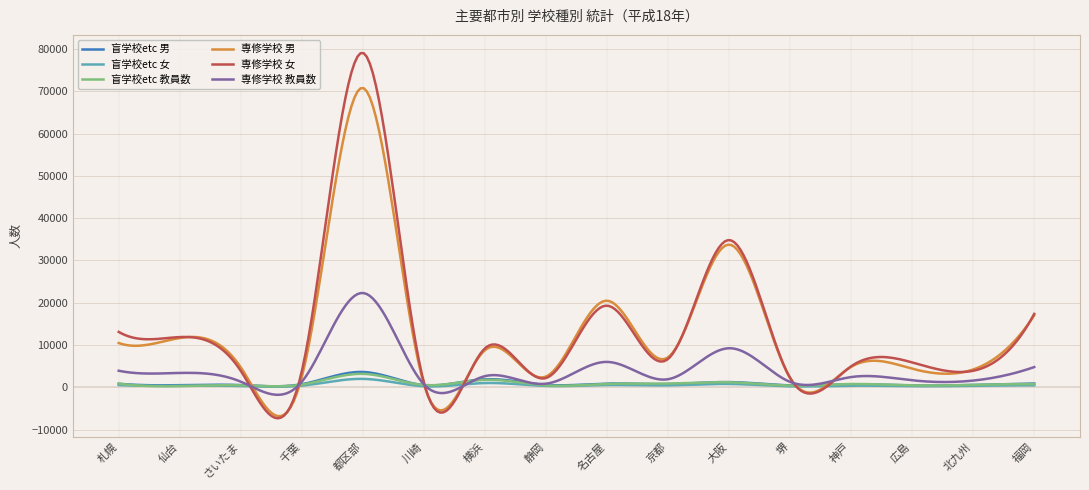

Which series has the widest spread of values?

専修学校 女